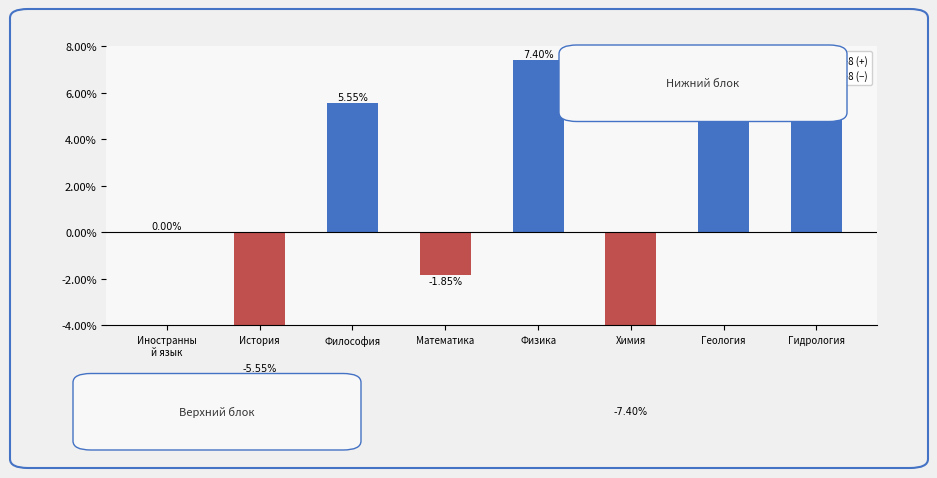

How many categories are shown in the chart?

8